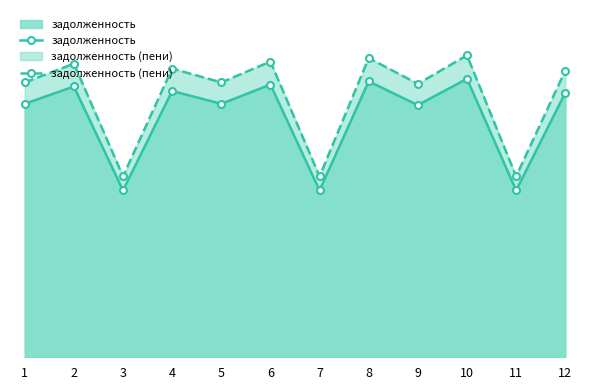

At which category is the sum across all series the highest?

10